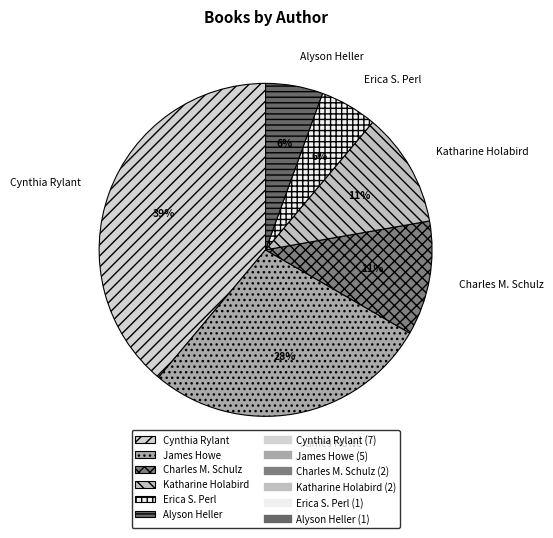

Is it true that Charles M. Schulz is 11% of the pie?

True